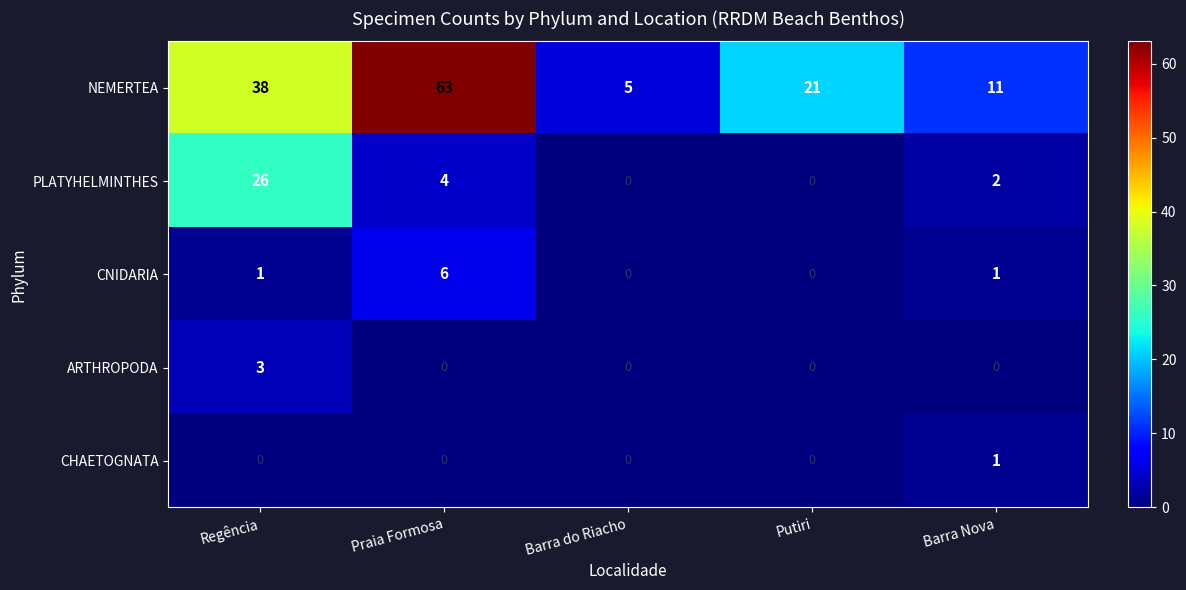

Which category has the highest value in the CHAETOGNATA series?

Barra Nova